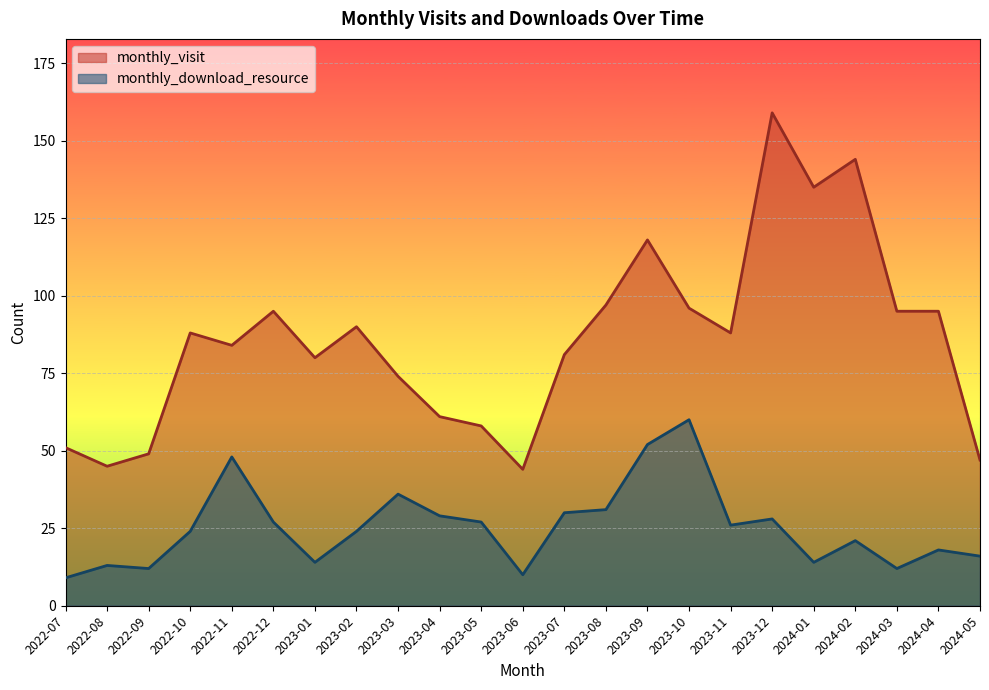

In monthly_visit, how many points are higher than both neighbors (excluding endpoints)?

6